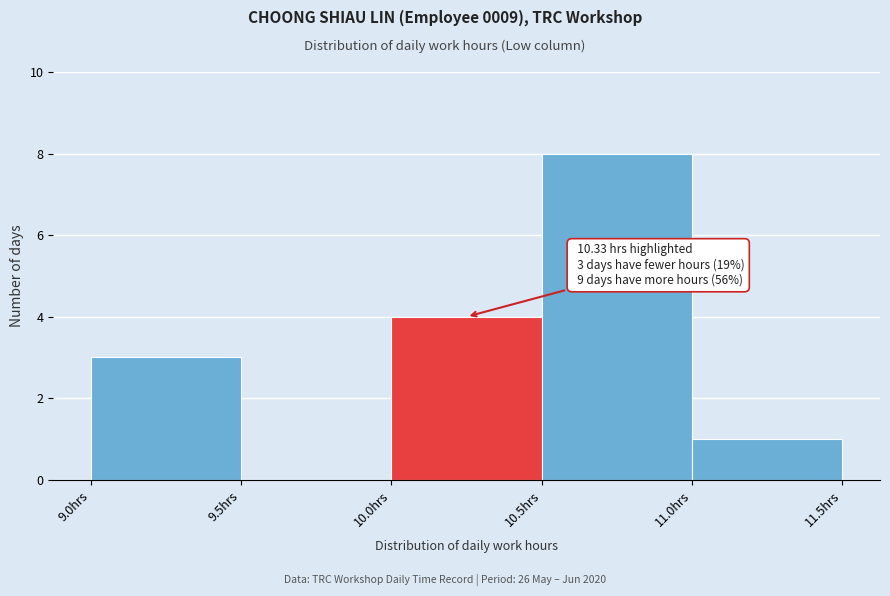

Which range on the x-axis has the tallest bar?

10.5 to 11.0